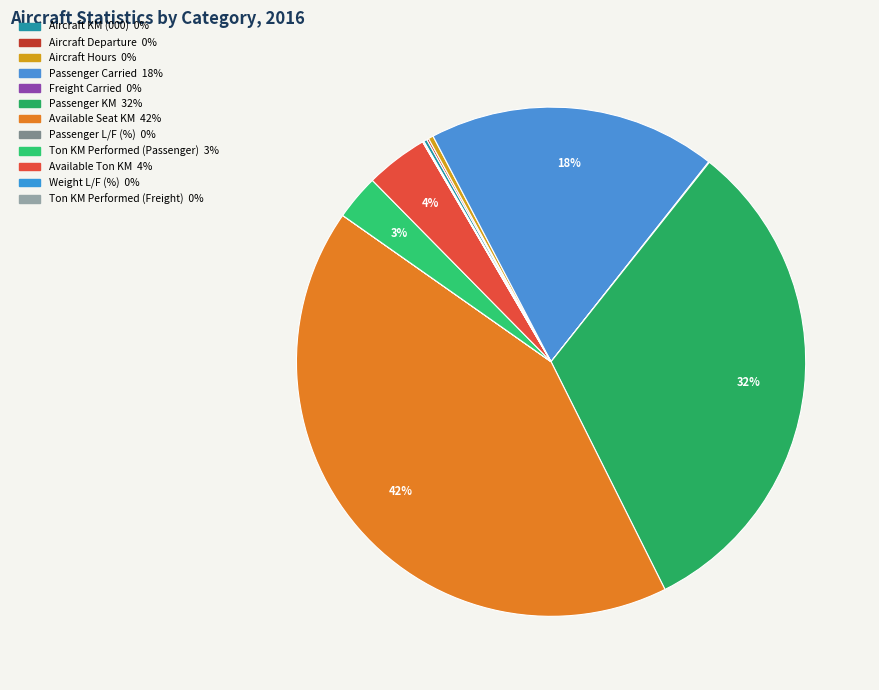

To the nearest percent, what is the difference between the largest and smallest slice percentages?

42%